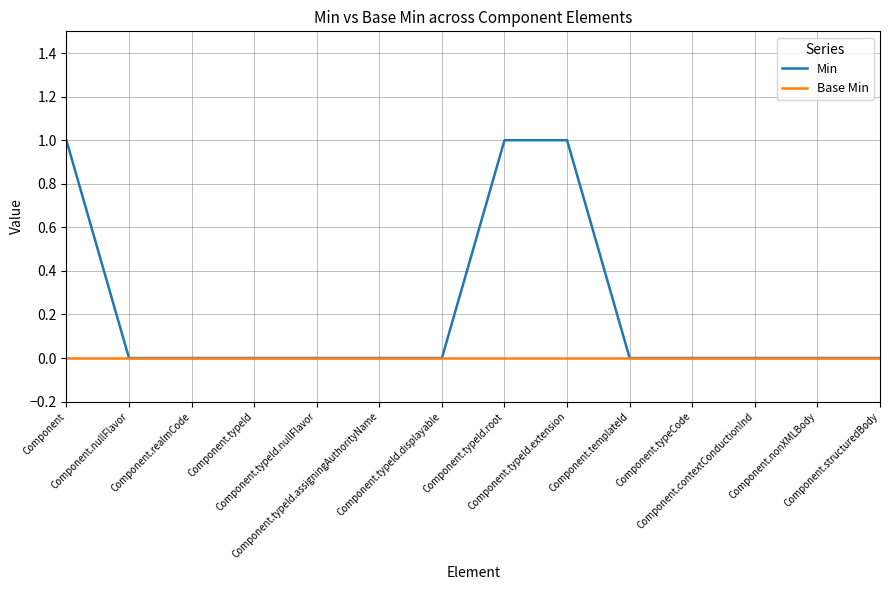

Reading left to right, what are all the values shown in this chart?

Min: 1	0	0	0	0	0	0	1	1	0	0	0	0	0
Base Min: 0	0	0	0	0	0	0	0	0	0	0	0	0	0